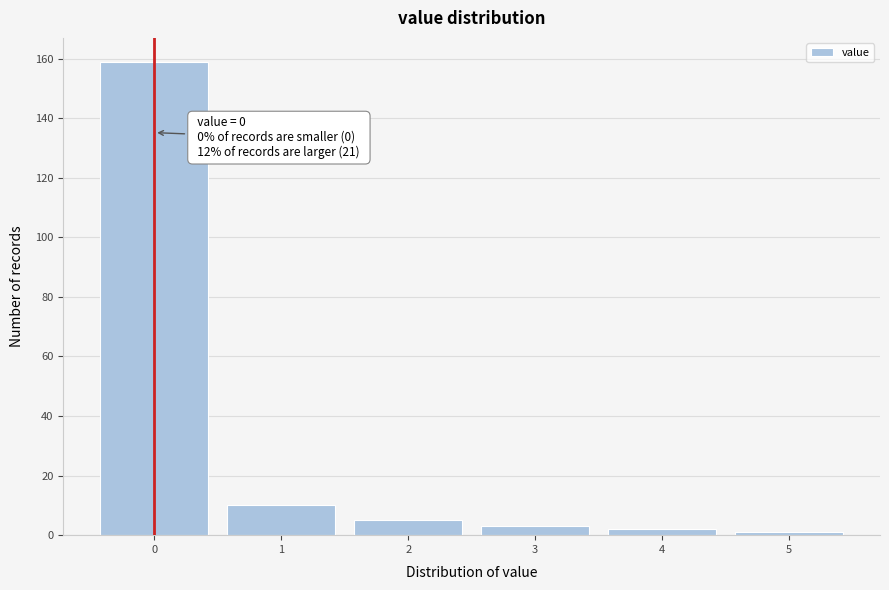

Over which range of the x-axis is the bar tallest?

-0.5 to 0.5